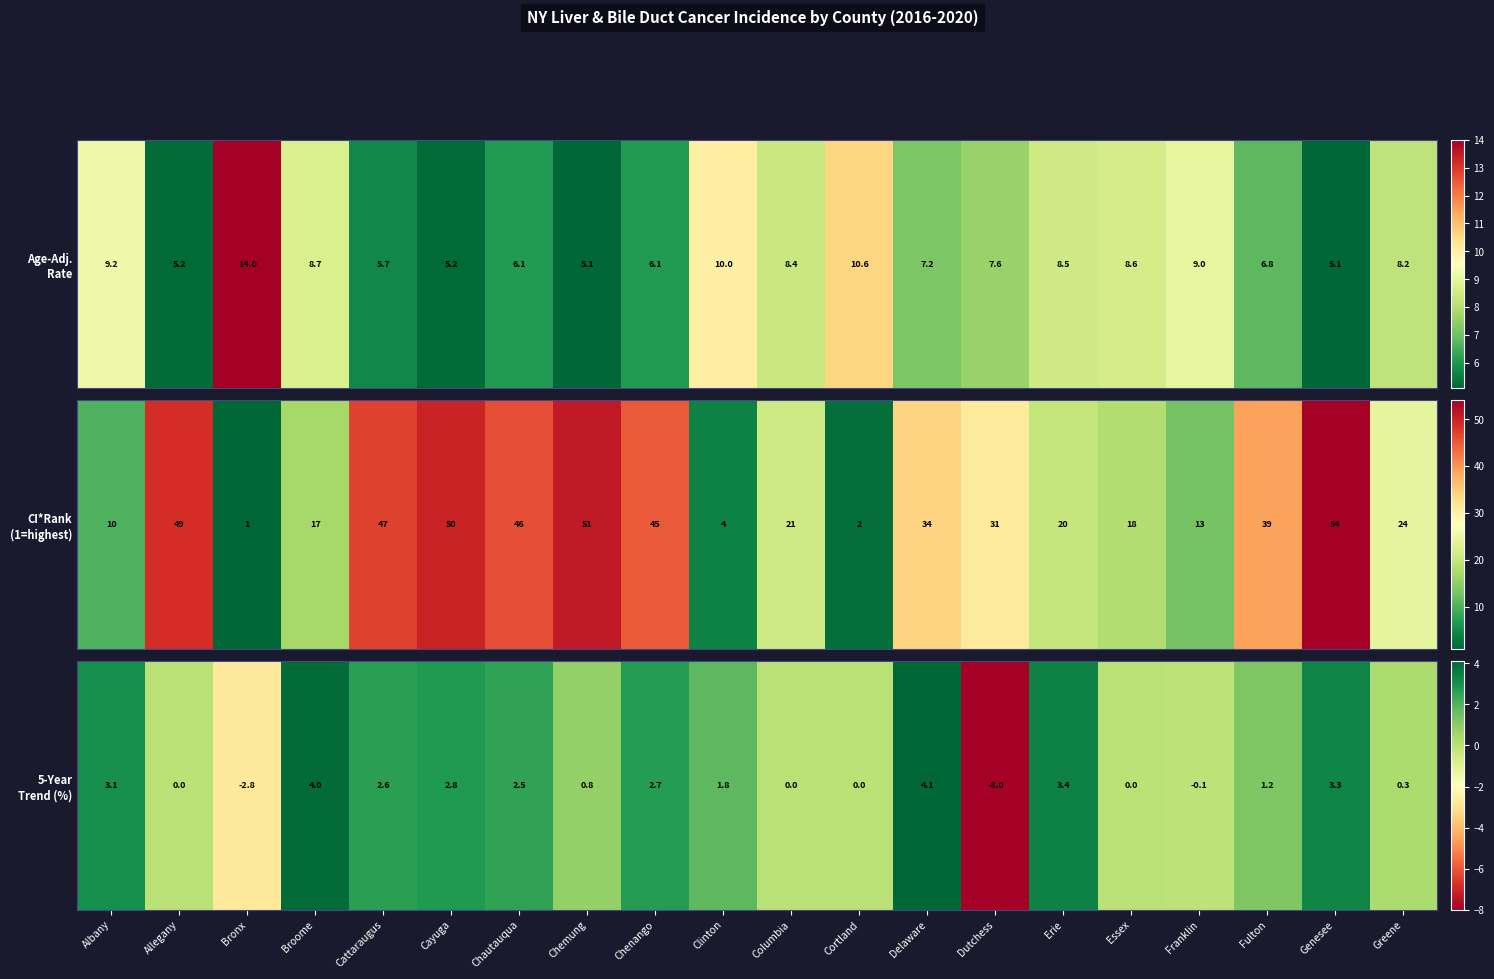

How many positive values are there?

13